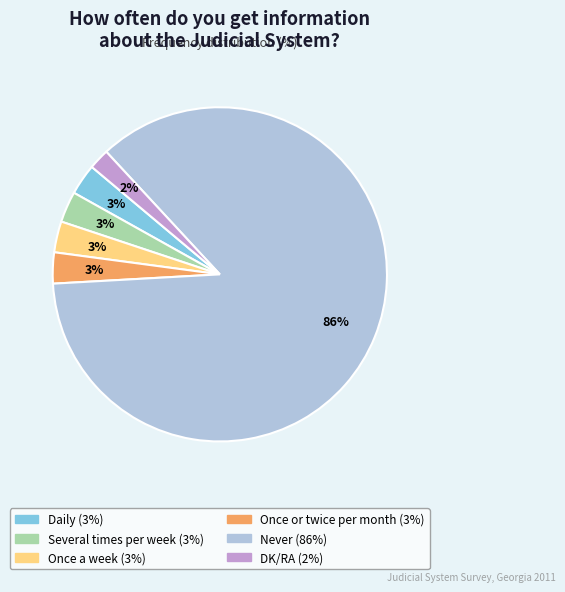

To the nearest percent, what is the combined percentage of Once or twice per month and Never?

89%